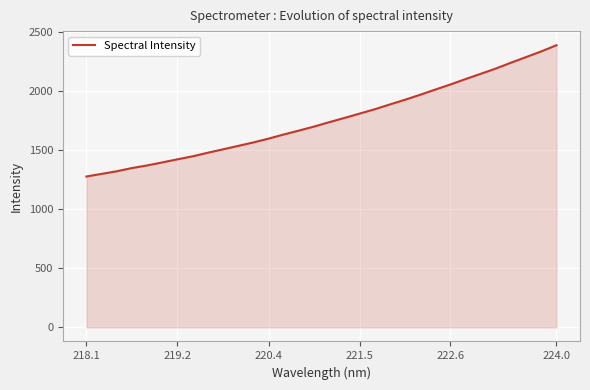

What is the greatest value displayed?

2391.5